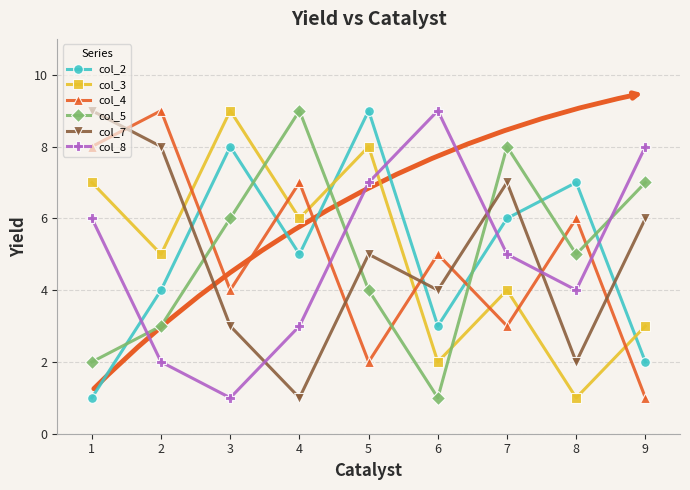

The col_8 series shows 3 at 2. True or false?

False